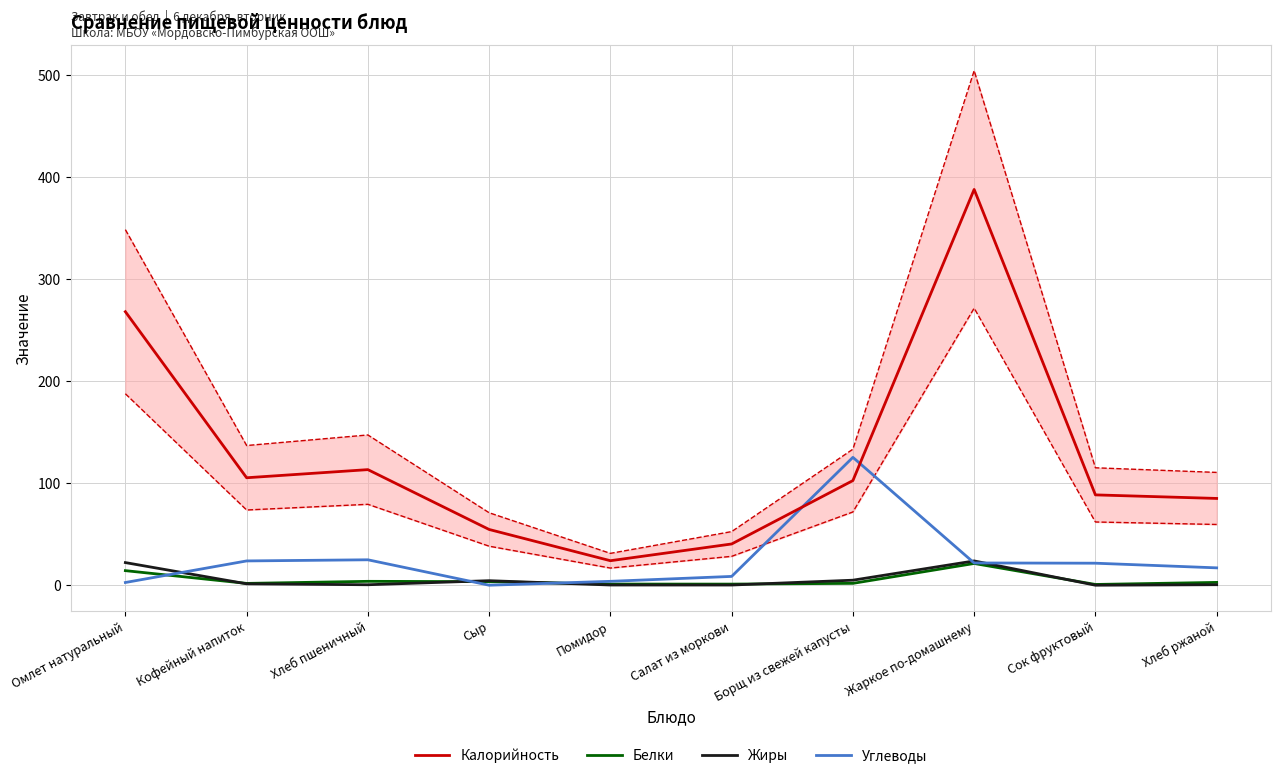

True or false: Калорийность and Белки cross at least once.

False